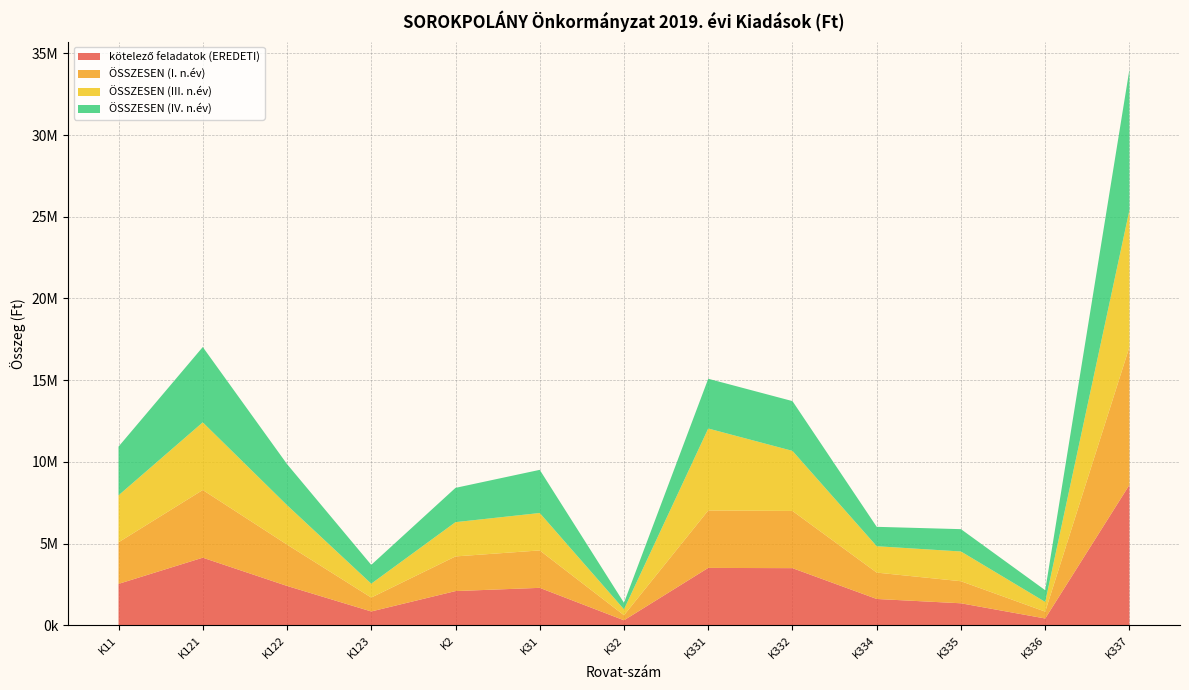

Reading right to left, extract all data points from this chart.

kötelező feladatok (EREDETI): K337=8597517	K336=420000	K335=1350000	K334=1614031	K332=3500000	K331=3514960	K32=310000	K31=2295000	K2=2097307	K123=850000	K122=2412000	K121=4140600	K11=2538226
ÖSSZESEN (I. n.év): K337=8438517	K336=420000	K335=1350000	K334=1614031	K332=3500000	K331=3514960	K32=310000	K31=2290000	K2=2120707	K123=850000	K122=2532000	K121=4140600	K11=2543226
ÖSSZESEN (III. n.év): K337=8375117	K336=592400	K335=1820000	K334=1614031	K332=3676039	K331=5014960	K32=360000	K31=2290000	K2=2097307	K123=850000	K122=2412000	K121=4140600	K11=2874226
ÖSSZESEN (IV. n.év): K337=8610544	K336=717600	K335=1366003	K334=1186500	K332=3045060	K331=3043521	K32=398675	K31=2640000	K2=2097307	K123=1151324	K122=2511700	K121=4607312	K11=2980438